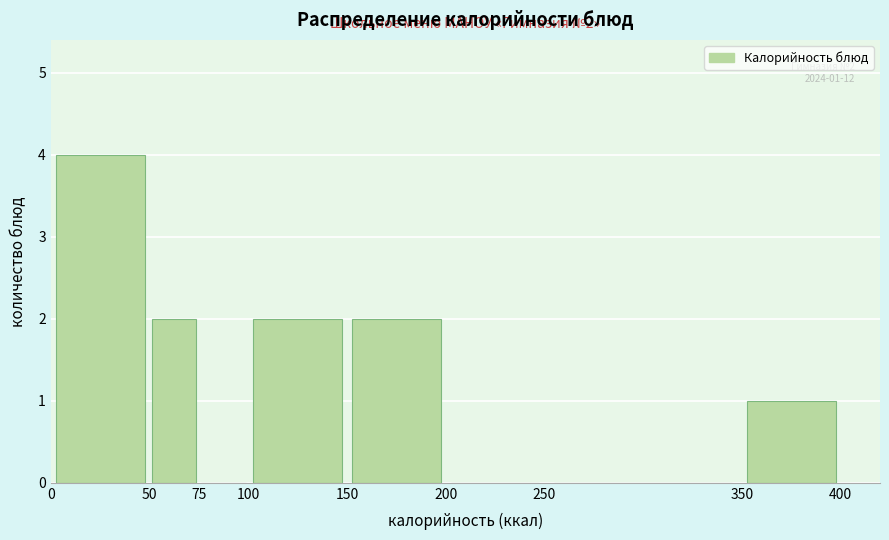

Over which range of the x-axis is the bar tallest?

0 to 50